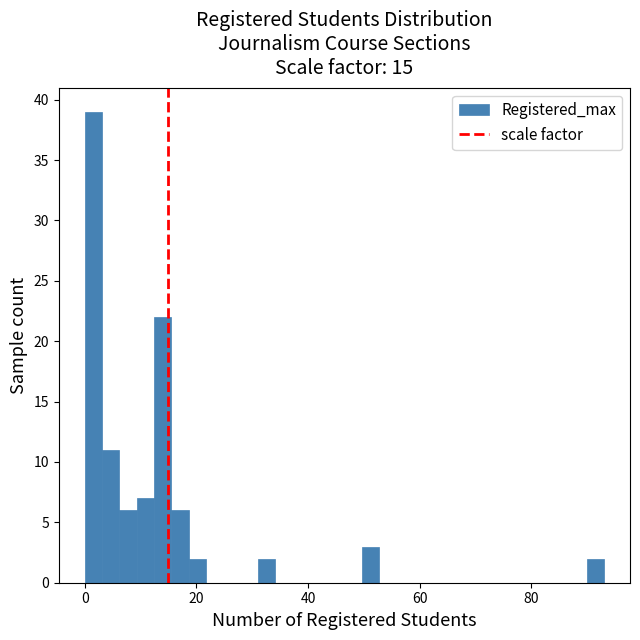

Around what value on the x-axis is the tallest bar? Give the approximate position of its centre, as read against the axis.

2